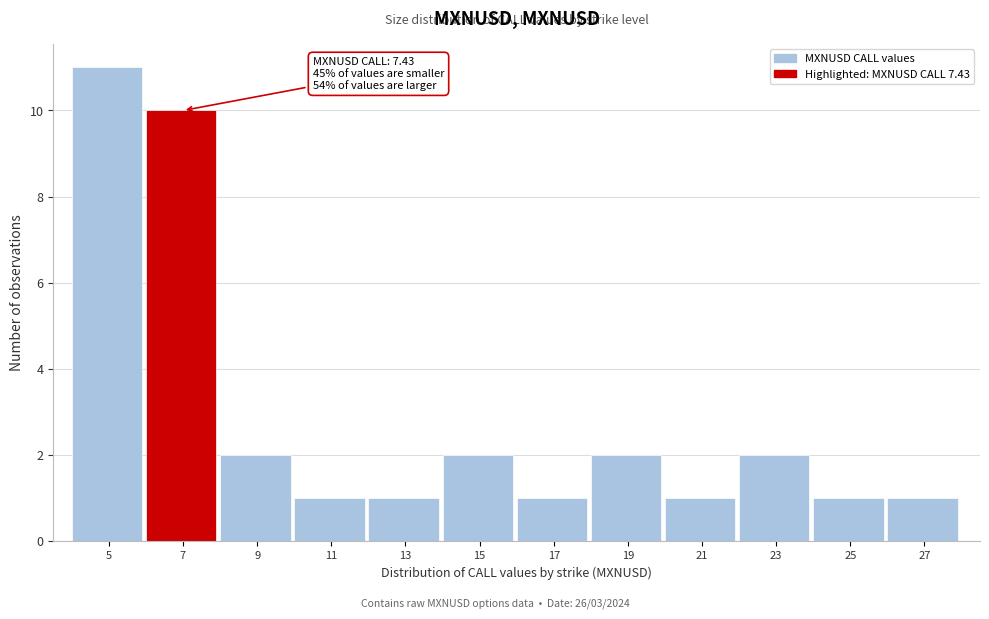

Reading left to right, what are all the values shown in this chart?

5=11	7=10	9=2	11=1	13=1	15=2	17=1	19=2	21=1	23=2	25=1	27=1